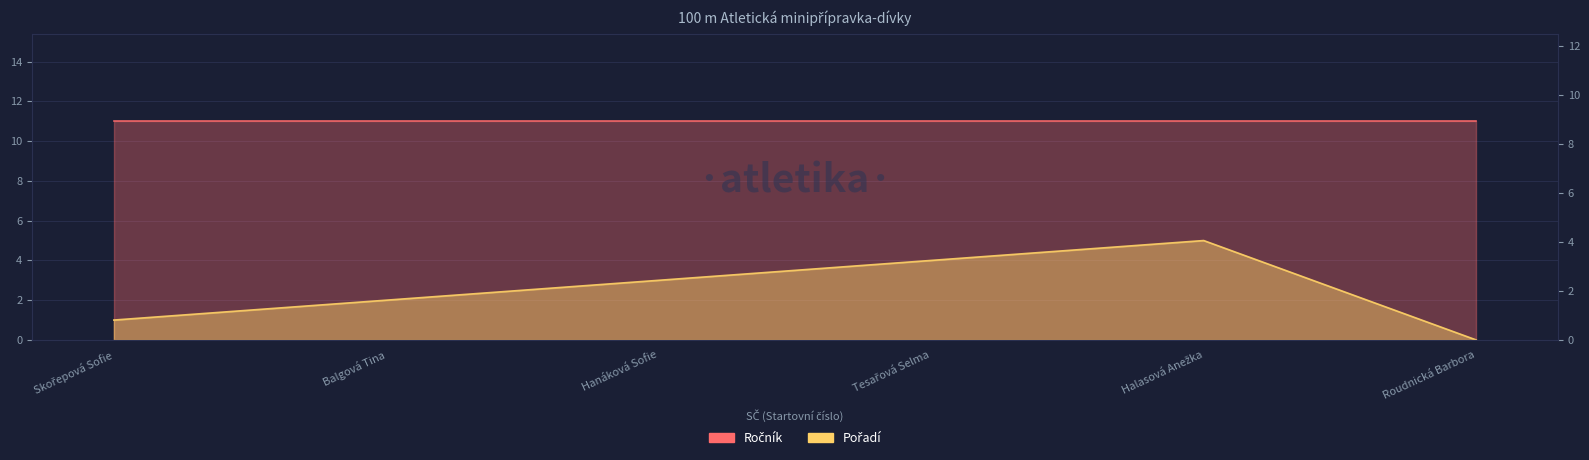

How many positive values are there?

5